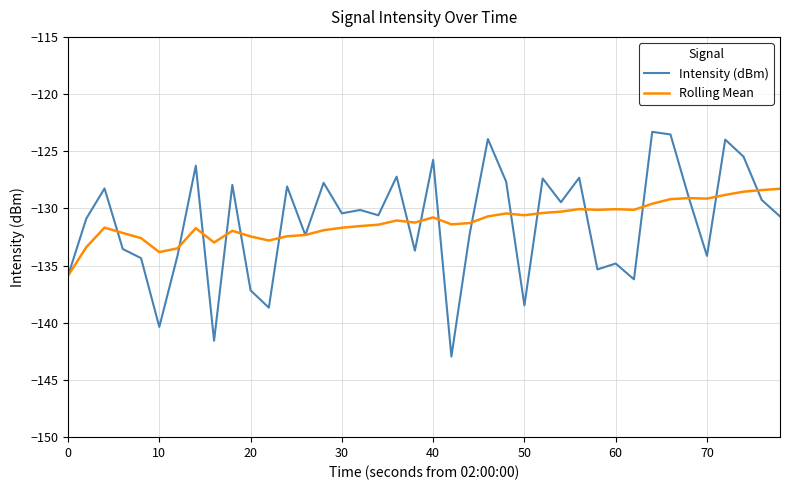

What is the minimum value for Intensity (dBm)?

-142.9